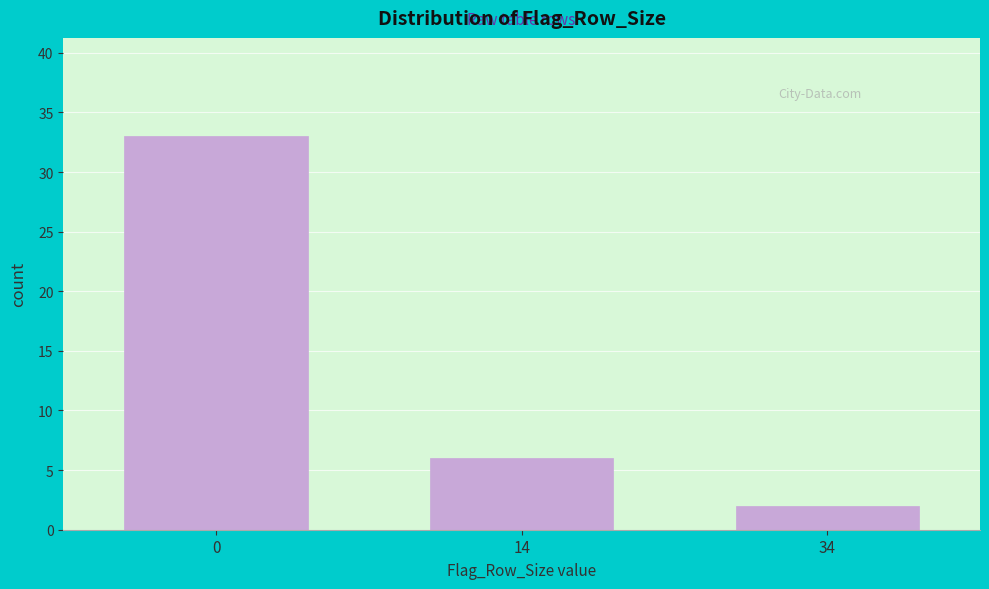

Reading left to right, extract all data points from this chart.

33	6	2